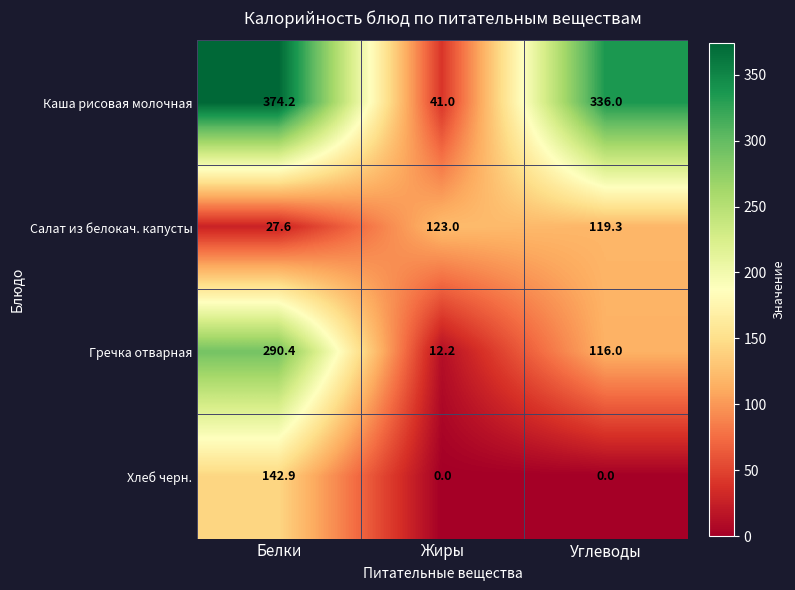

Which series changed the most between Белки and Углеводы?

Гречка отварная